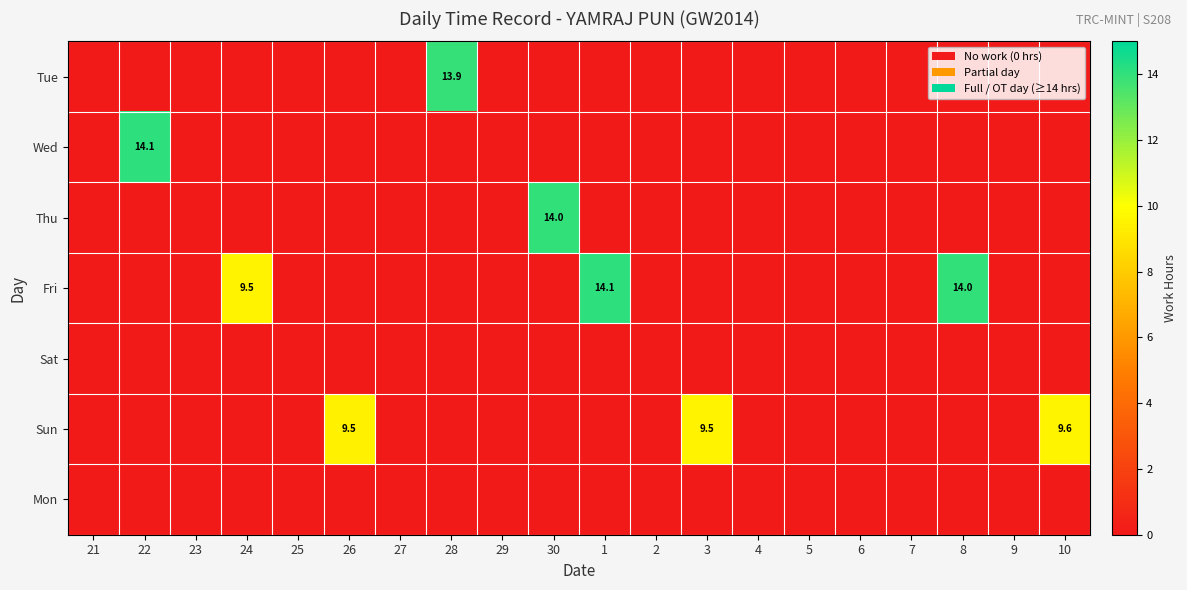

The value of Tue at 28 is 13.9. True or false?

True